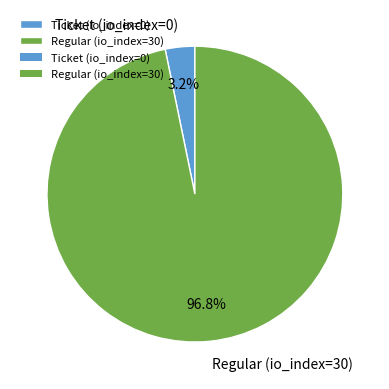

To the nearest percent, what portion does Regular (io_index=30) represent?

97%